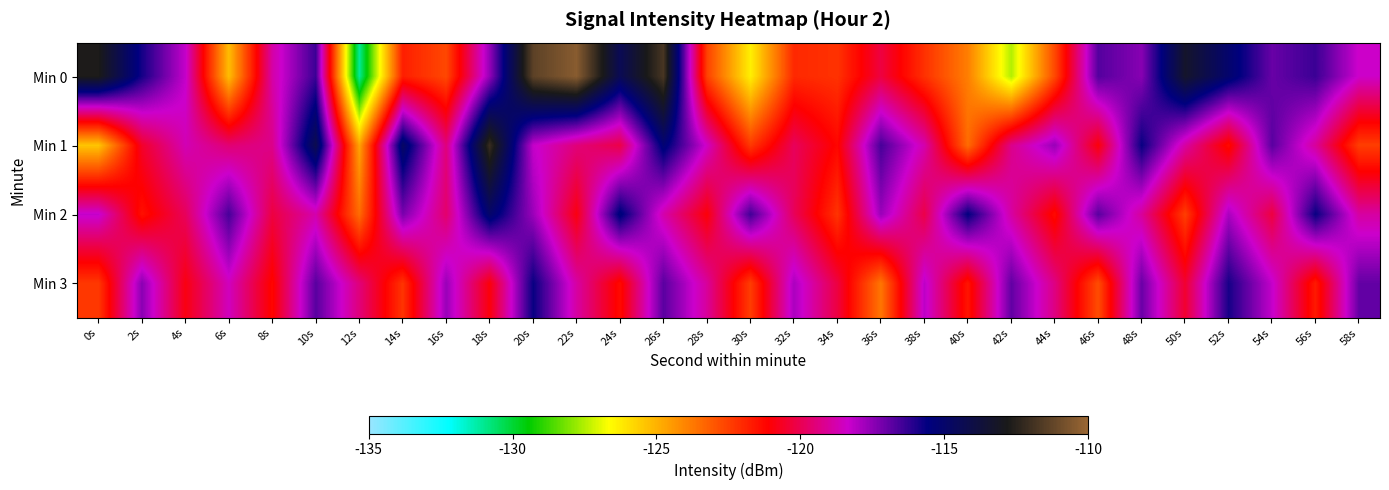

Reading right to left, list all the values displayed in this chart.

Min 0: 58s=-118.4	56s=-116.4	54s=-117.0	52s=-115.1	50s=-113.3	48s=-117.4	46s=-116.7	44s=-122.7	42s=-127.5	40s=-123.9	38s=-122.2	36s=-120.2	34s=-122.2	32s=-122.0	30s=-126.3	28s=-122.5	26s=-111.8	24s=-114.4	22s=-110.4	20s=-111.3	18s=-117.6	16s=-122.7	14s=-121.8	12s=-131.1	10s=-116.4	8s=-118.8	6s=-125.2	4s=-118.2	2s=-115.9	0s=-112.7
Min 1: 58s=-122.5	56s=-119.0	54s=-116.8	52s=-121.3	50s=-118.9	48s=-115.7	46s=-121.0	44s=-117.7	42s=-119.2	40s=-123.5	38s=-118.8	36s=-116.5	34s=-121.2	32s=-119.9	30s=-122.3	28s=-118.5	26s=-115.2	24s=-120.1	22s=-119.5	20s=-118.2	18s=-112.1	16s=-119.4	14s=-114.8	12s=-124.7	10s=-114.2	8s=-119.2	6s=-119.6	4s=-118.7	2s=-120.5	0s=-125.4
Min 2: 58s=-118.9	56s=-115.7	54s=-120.2	52s=-117.9	50s=-122.5	48s=-119.0	46s=-116.8	44s=-121.3	42s=-118.9	40s=-115.6	38s=-120.1	36s=-117.7	34s=-122.2	32s=-119.9	30s=-116.5	28s=-121.0	26s=-118.8	24s=-115.3	22s=-120.9	20s=-117.7	18s=-115.0	16s=-119.7	14s=-117.2	12s=-123.5	10s=-118.8	8s=-120.2	6s=-116.5	4s=-119.9	2s=-121.5	0s=-118.2
Min 3: 58s=-116.9	56s=-121.7	54s=-118.2	52s=-115.9	50s=-120.5	48s=-117.0	46s=-122.8	44s=-119.3	42s=-116.9	40s=-121.6	38s=-118.1	36s=-123.7	34s=-120.2	32s=-117.9	30s=-122.5	28s=-119.0	26s=-116.8	24s=-121.3	22s=-118.9	20s=-115.7	18s=-121.0	16s=-117.7	14s=-122.2	12s=-119.5	10s=-116.8	8s=-121.2	6s=-118.5	4s=-120.9	2s=-117.5	0s=-122.3